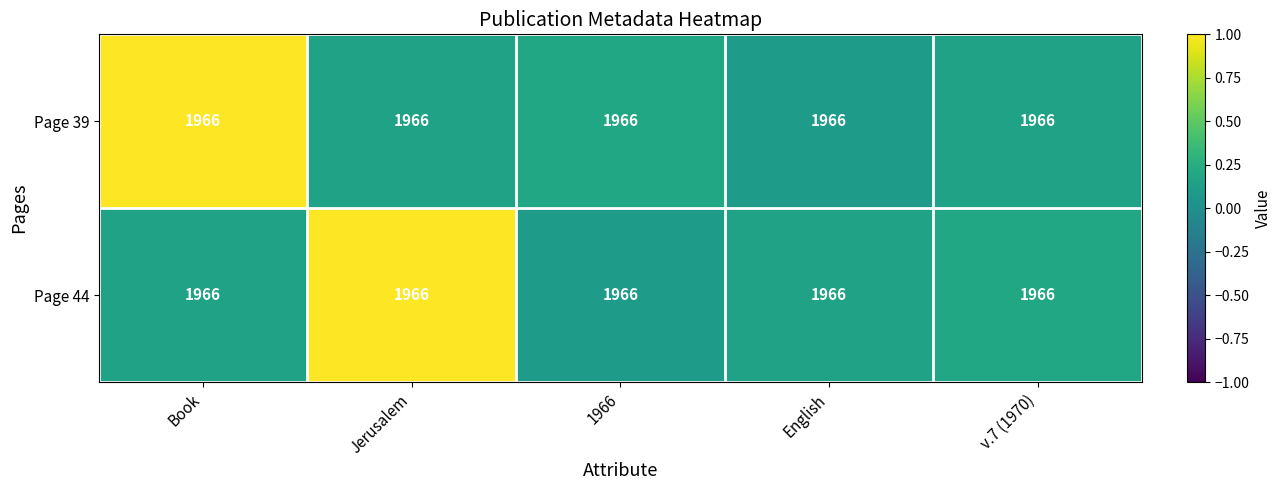

What value does the Page 44 series have at v.7 (1970)?

0.2